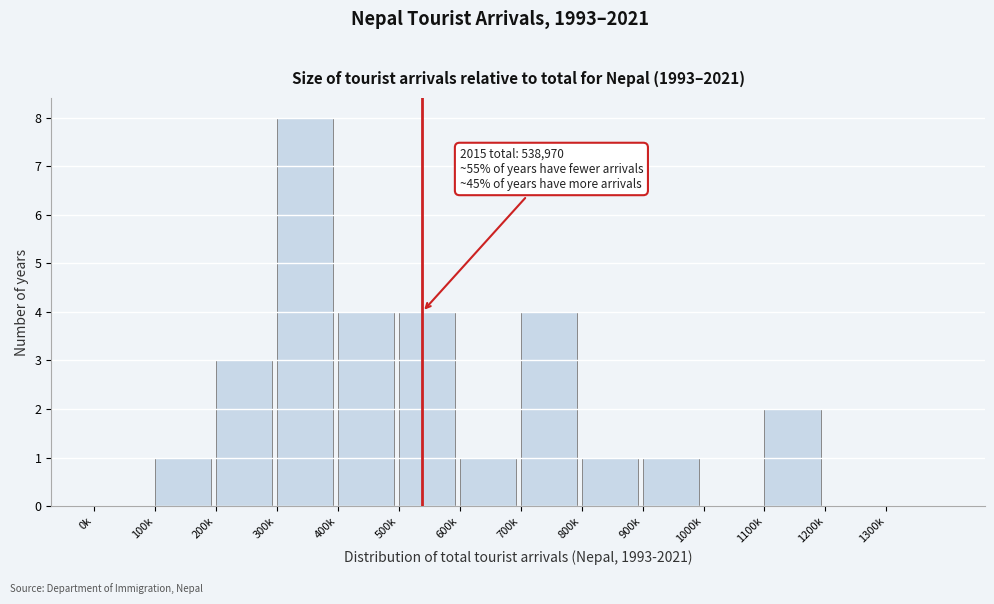

Reading left to right, what are all the values shown in this chart?

0k=0	100k=1	200k=3	300k=8	400k=4	500k=4	600k=1	700k=4	800k=1	900k=1	1000k=0	1100k=2	1200k=0	1300k=0